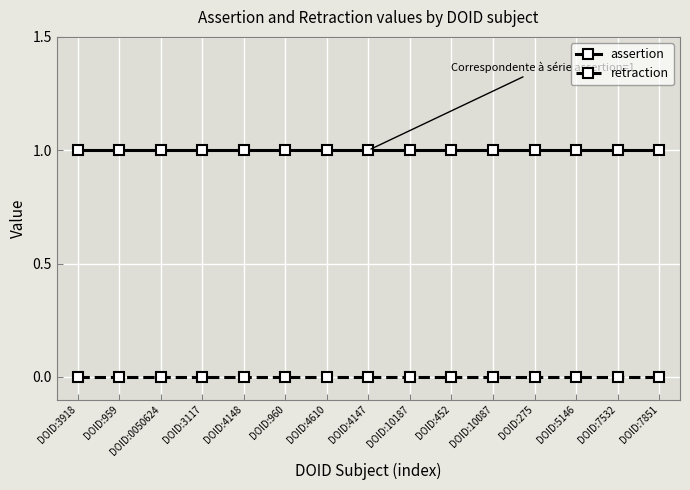

True or false: assertion and retraction cross at least once.

False